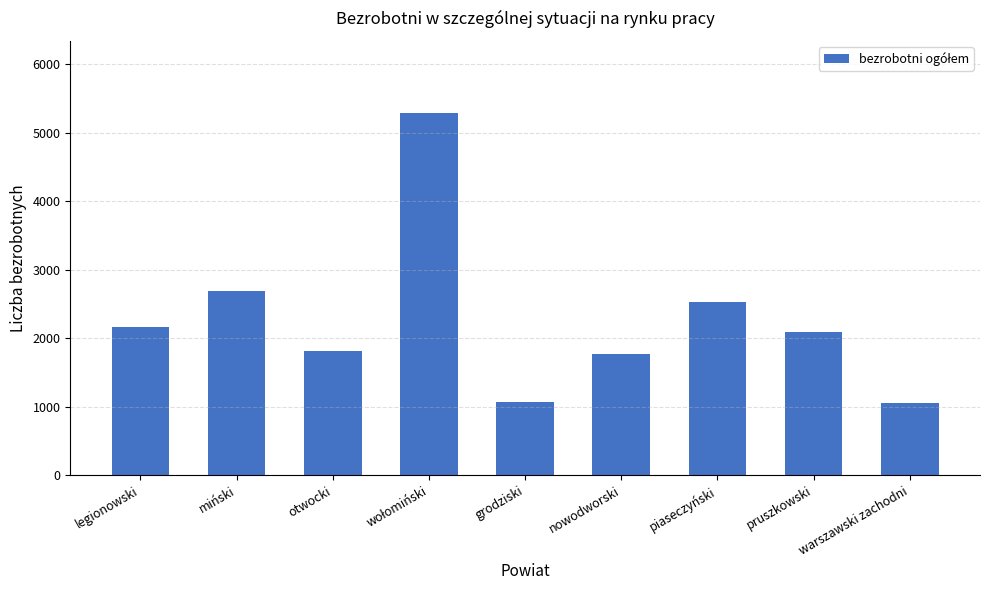

How many categories are shown in the chart?

9